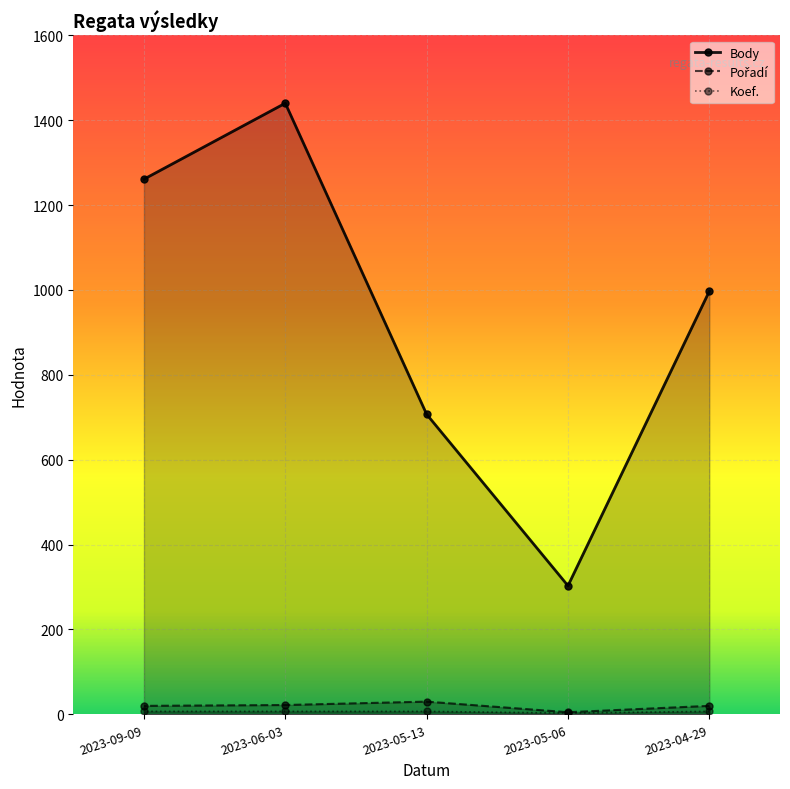

How many lines are shown in the chart?

3